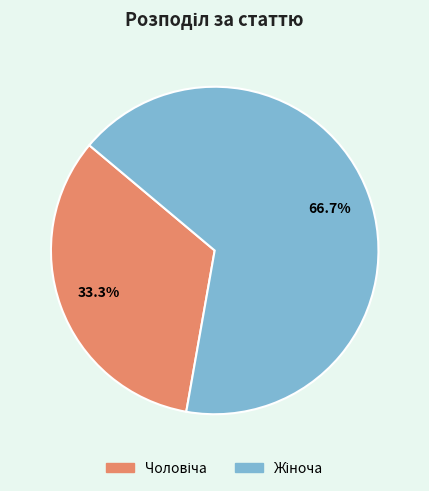

Is there any slice that represents more than half of the pie?

Yes